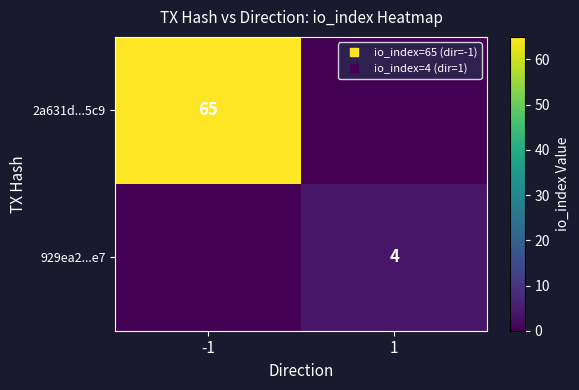

Which has a higher value, -1 or 1?

-1